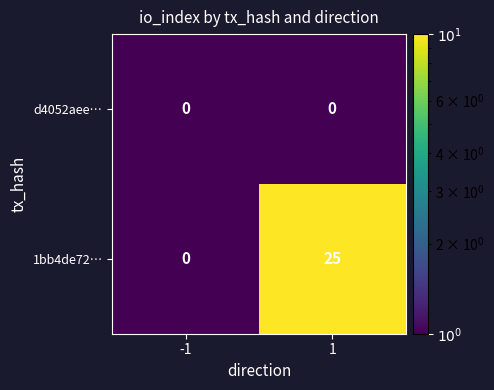

List the series in order of their overall mean, highest first.

1bb4de72…, d4052aee…